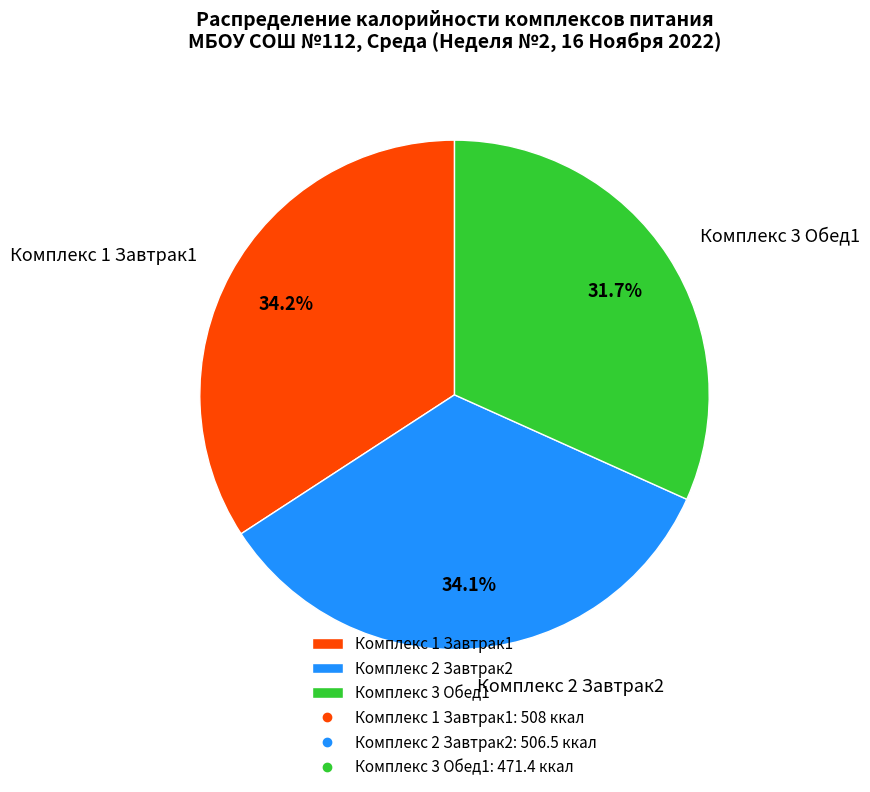

Is there any slice that represents more than half of the pie?

No